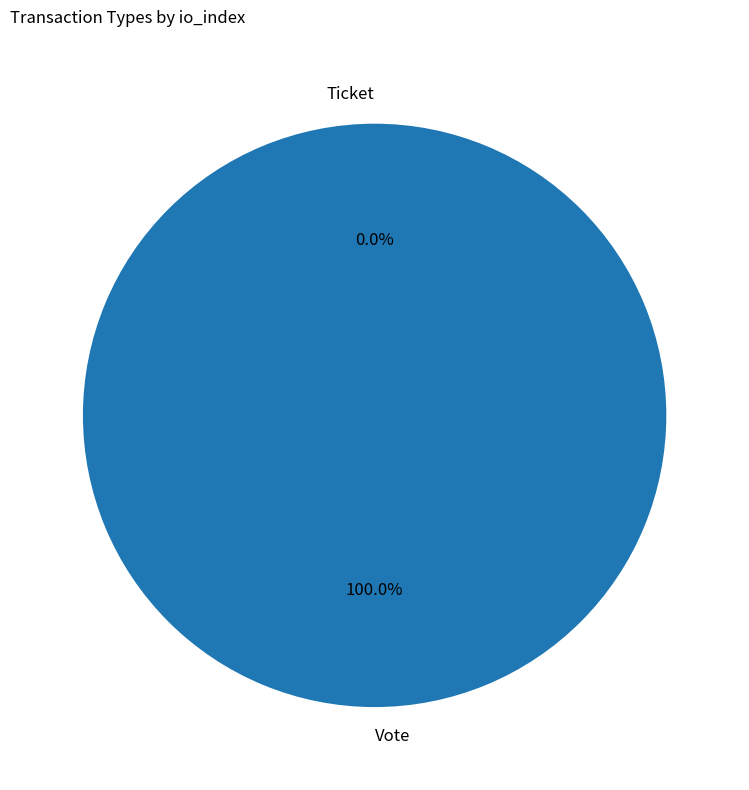

To the nearest percent, what is the difference between the Ticket and Vote slice percentages?

100%